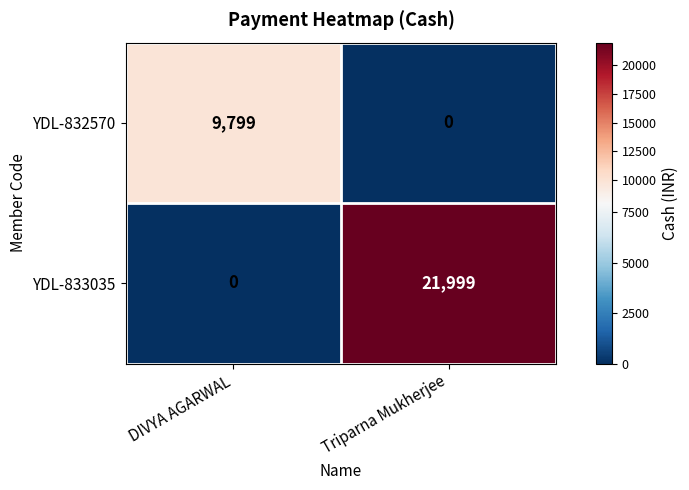

Rank the categories by YDL-833035 value from lowest to highest.

DIVYA AGARWAL, Triparna Mukherjee